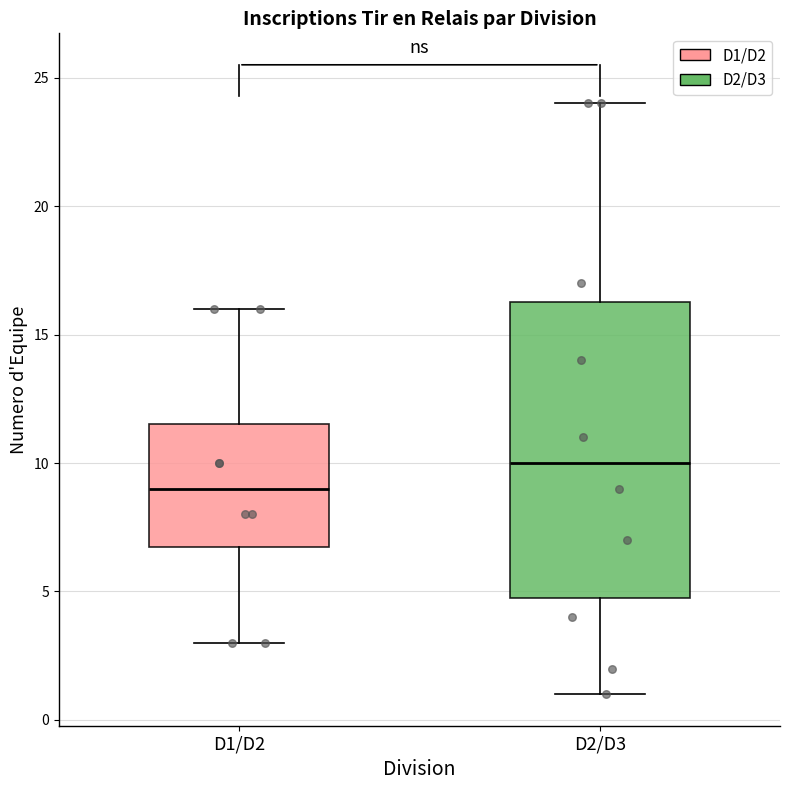

Comparing the boxes themselves (not the whiskers), which one is the tallest?

D2/D3